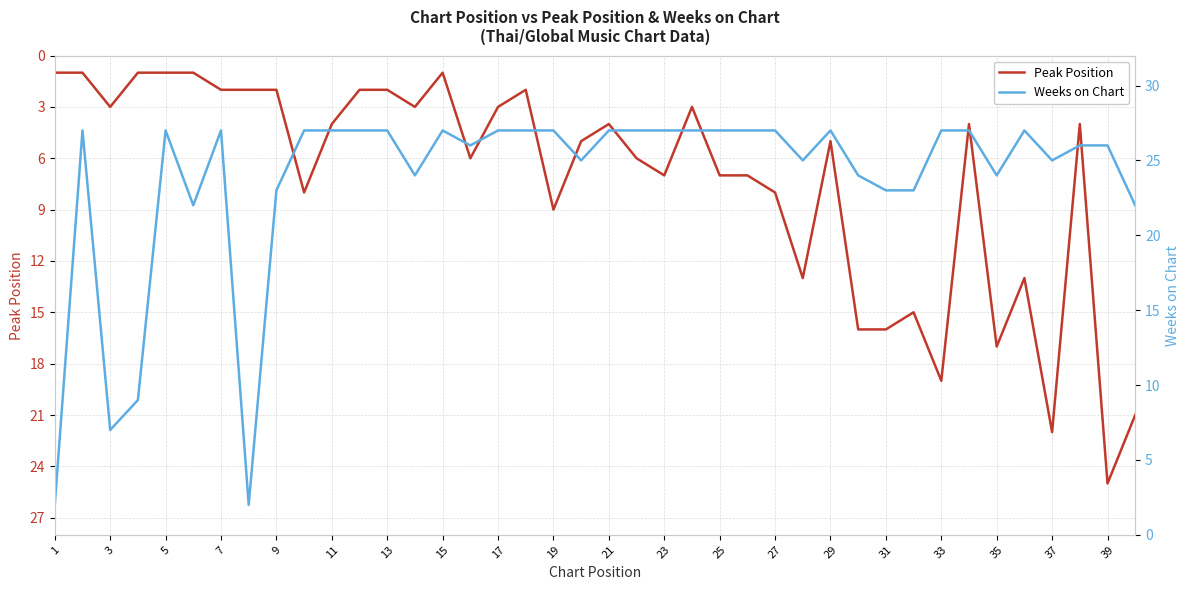

True or false: Peak Position has a value of 4 at 21.

True